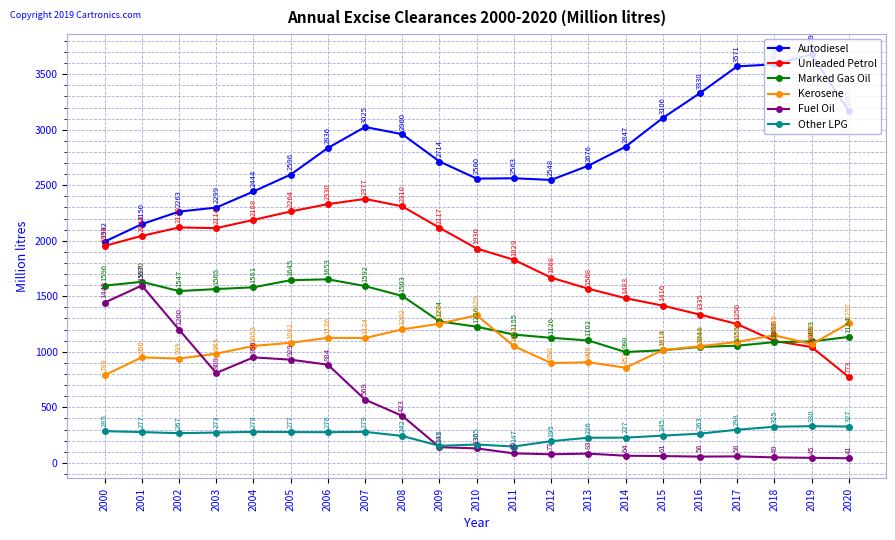

Is the value of Kerosene at 2000 greater than the value of Other LPG at 2008?

Yes